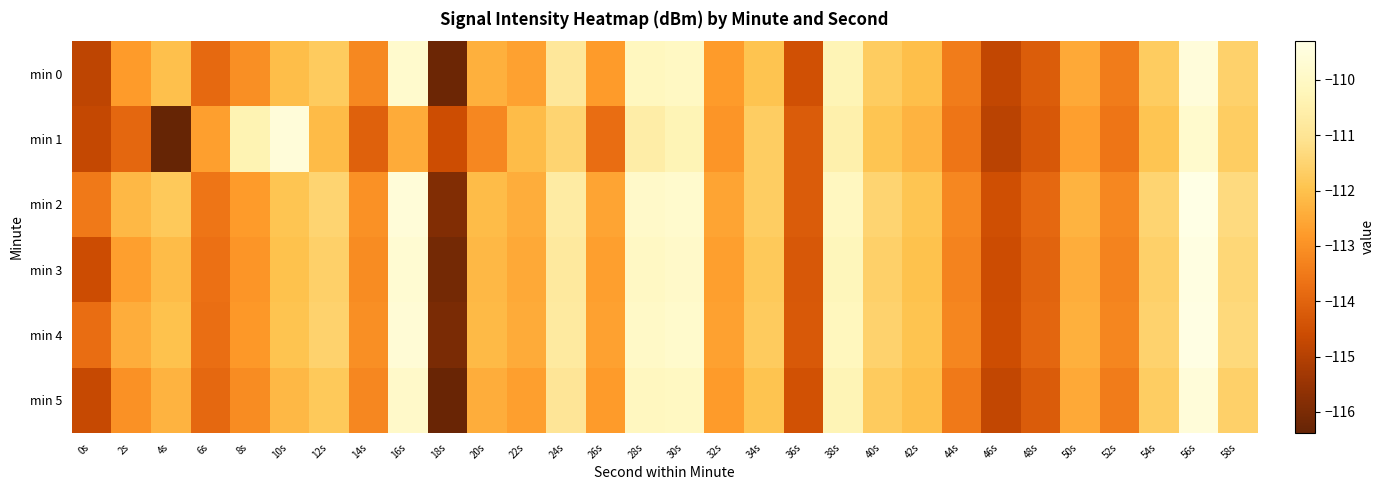

What is the total value across all series at 52s?

-680.3